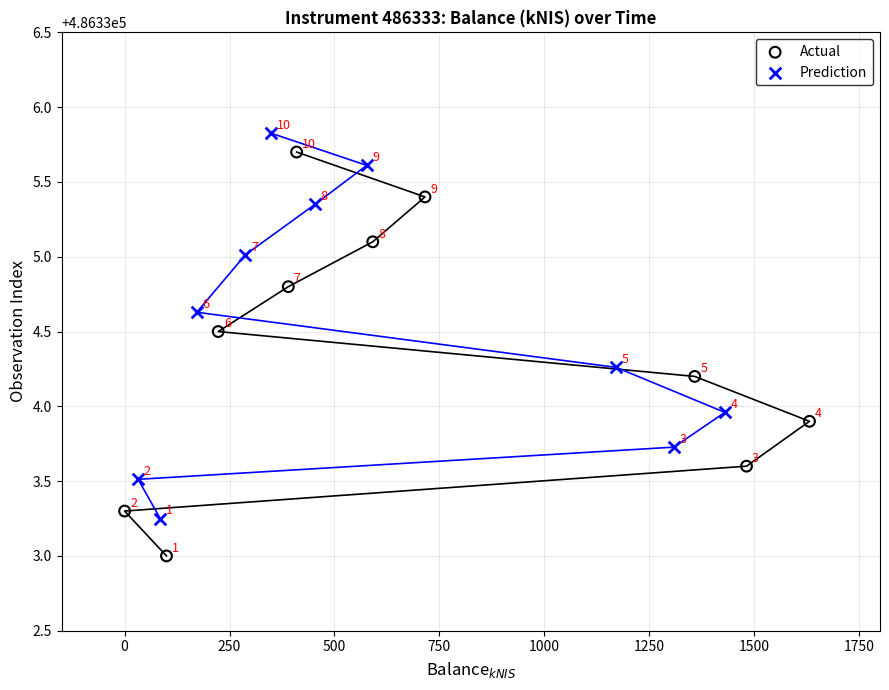

Which series has the largest Y range (max minus min)?

Actual